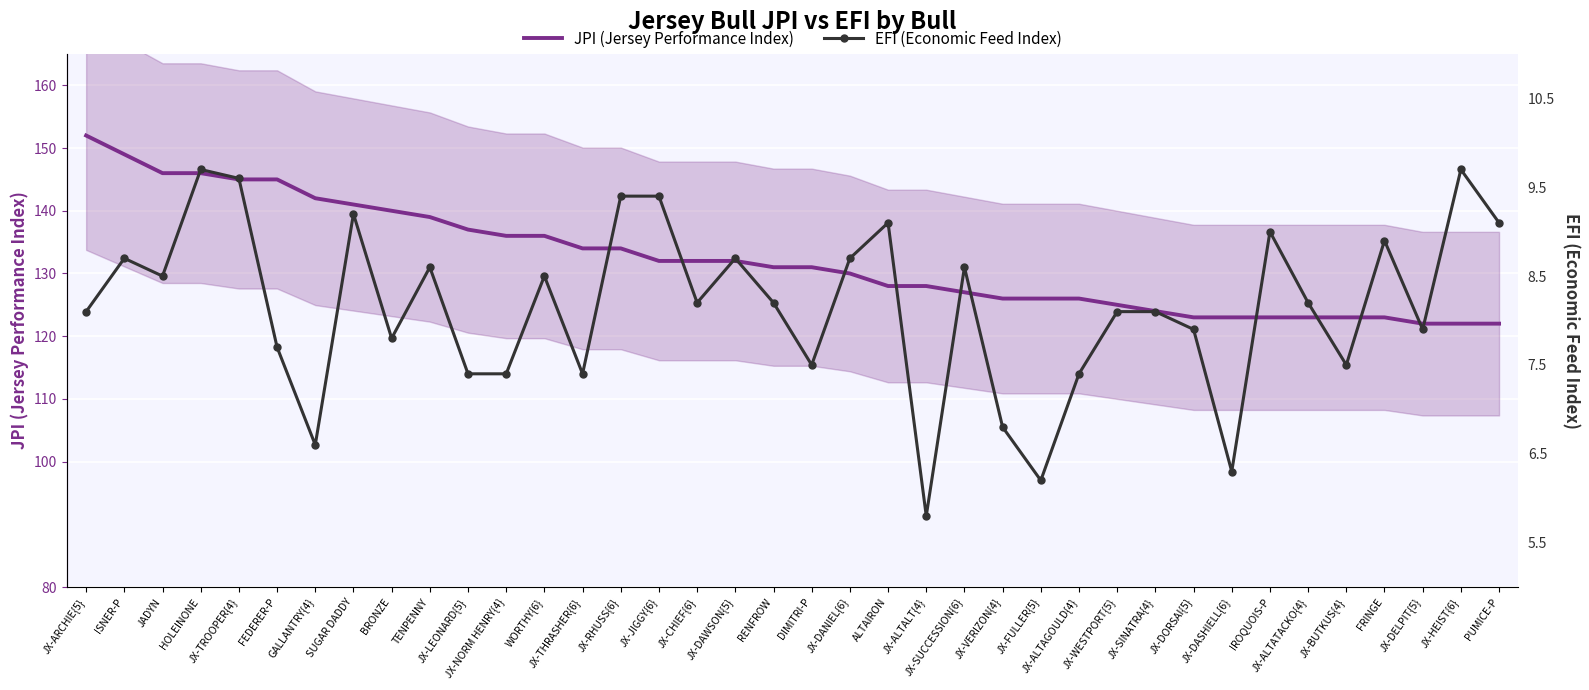

True or false: JPI (Jersey Performance Index) and EFI (Economic Feed Index) cross at least once.

True